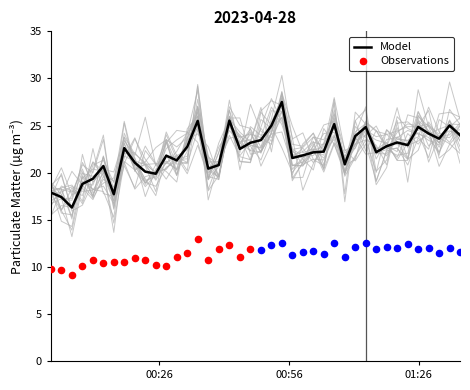

What is the maximum value for Model?

27.5